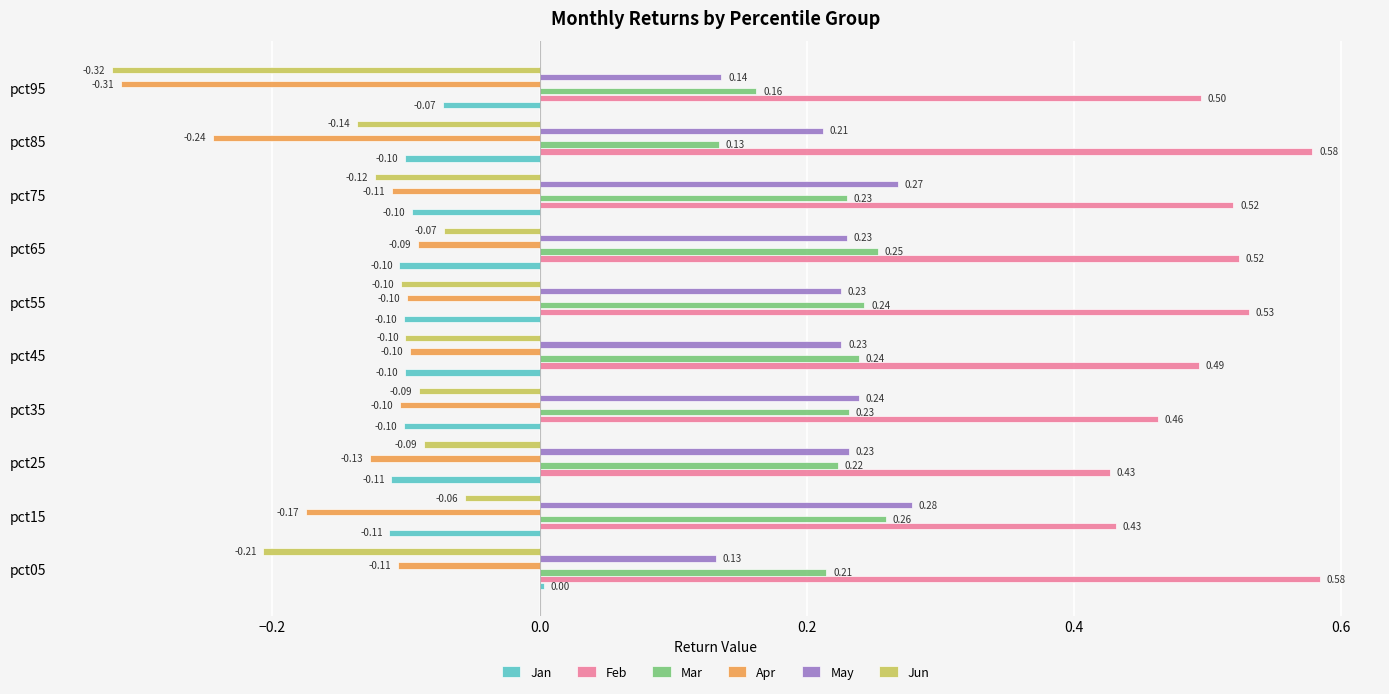

At how many categories does at least one series exceed 0?

10